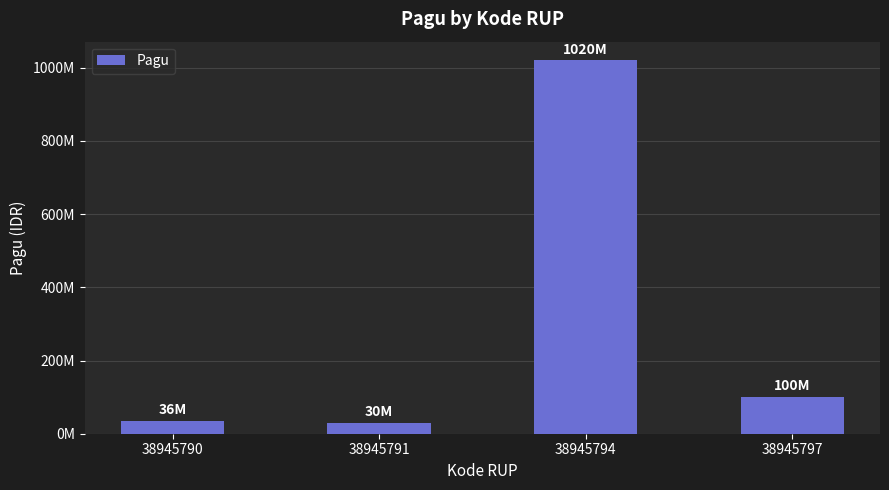

Rank the categories by value from highest to lowest.

38945794, 38945797, 38945790, 38945791